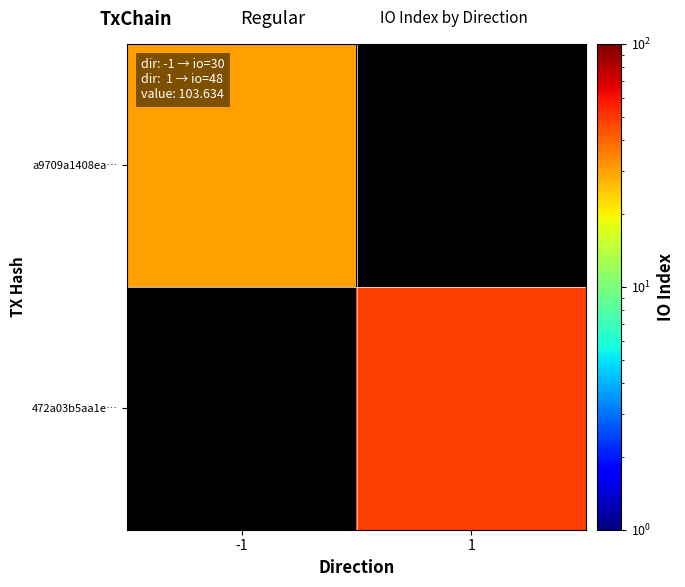

At how many categories does at least one series exceed 44?

1